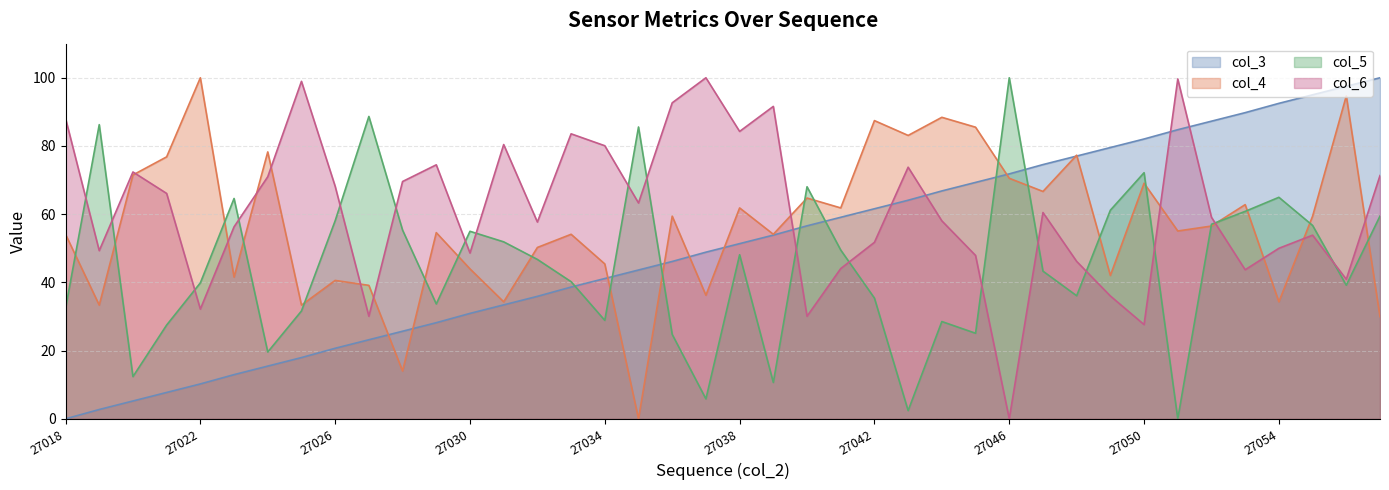

Does the chart have visible grid lines?

Yes